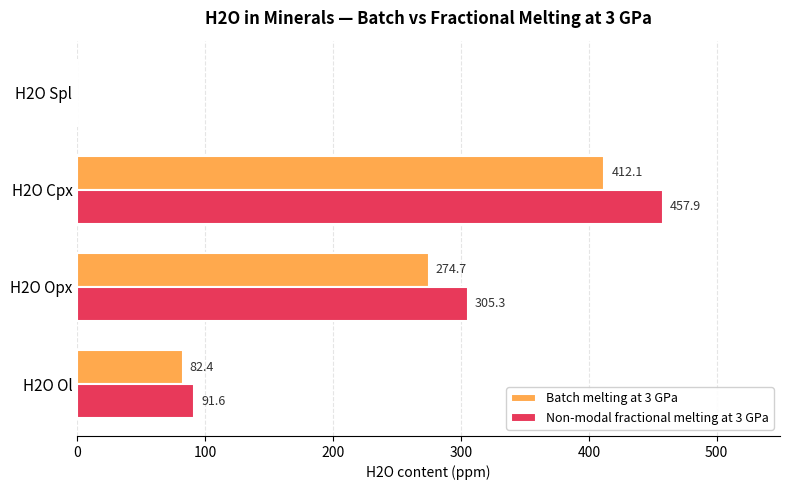

What is the sum of the Non-modal fractional melting at 3 GPa values at H2O Opx and H2O Cpx?

763.2